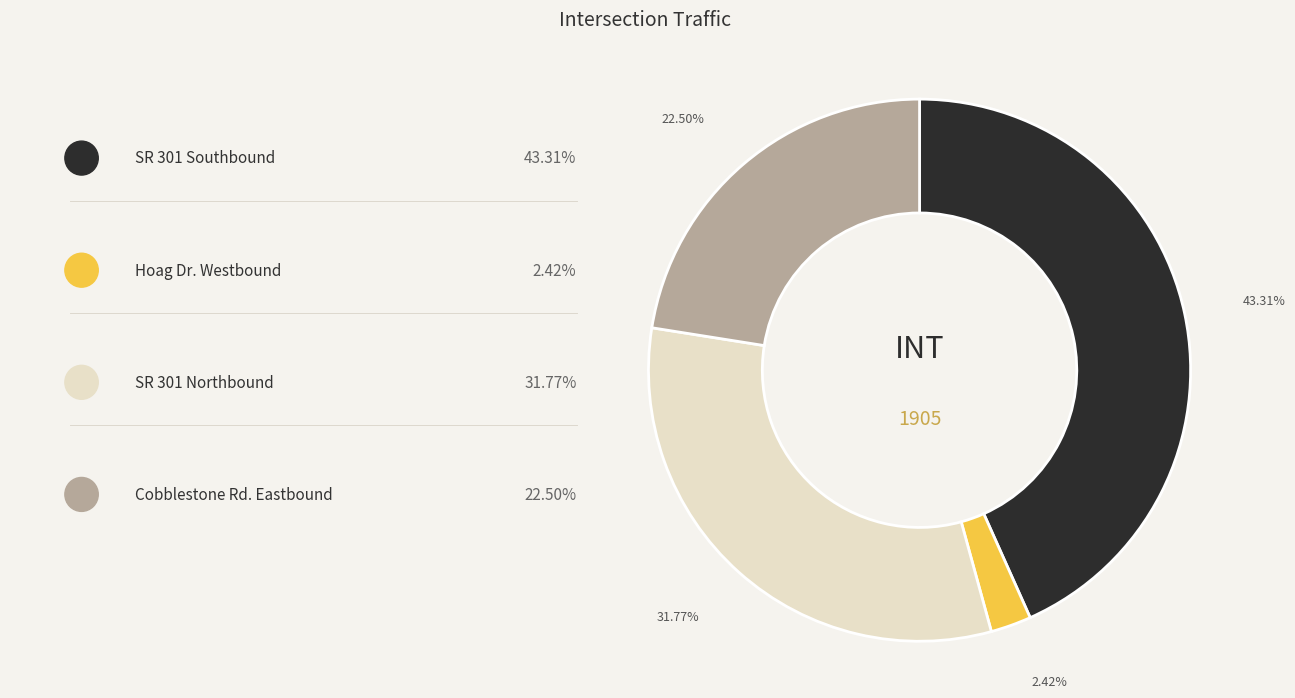

Does any single category account for the majority?

No